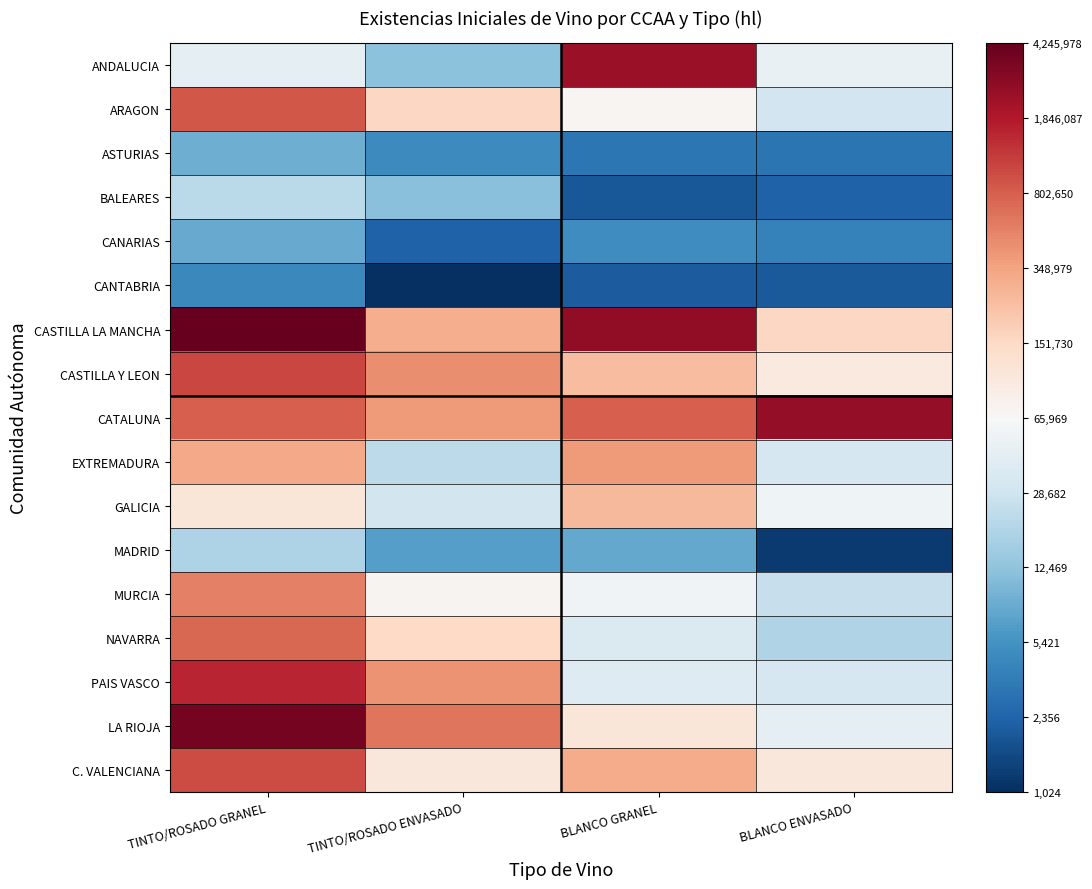

At which category does the chart reach its peak across all series?

TINTO/ROSADO GRANEL